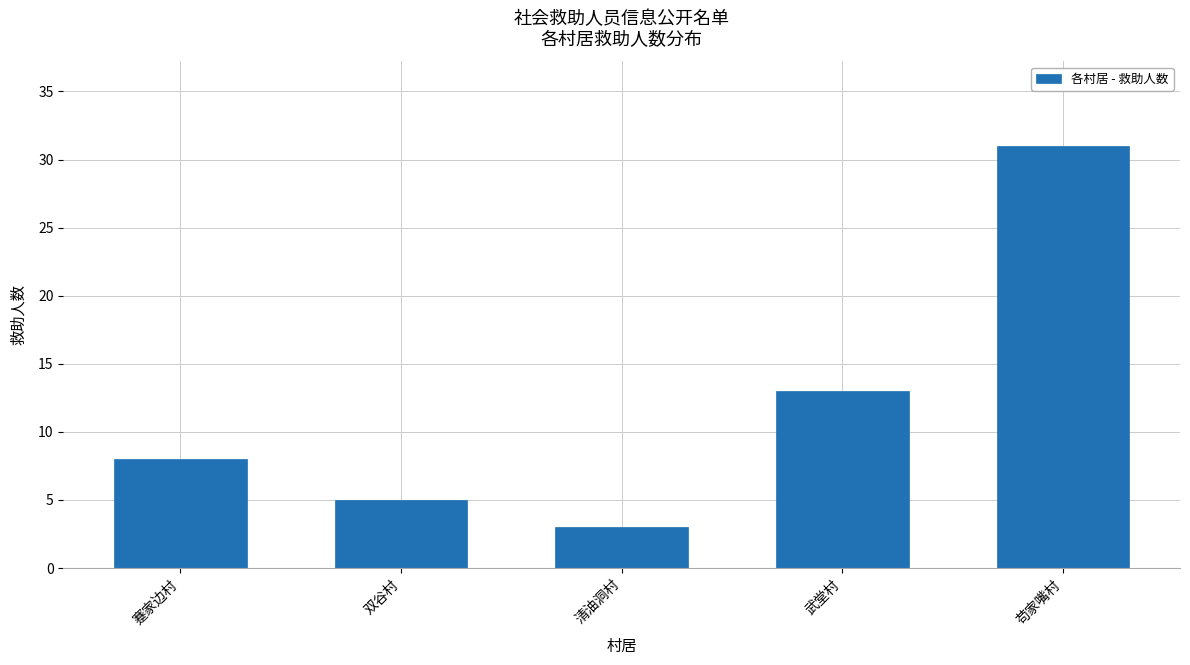

Reading left to right, what are all the values shown in this chart?

蹇家边村=8	双谷村=5	清油洞村=3	武堂村=13	苟家嘴村=31